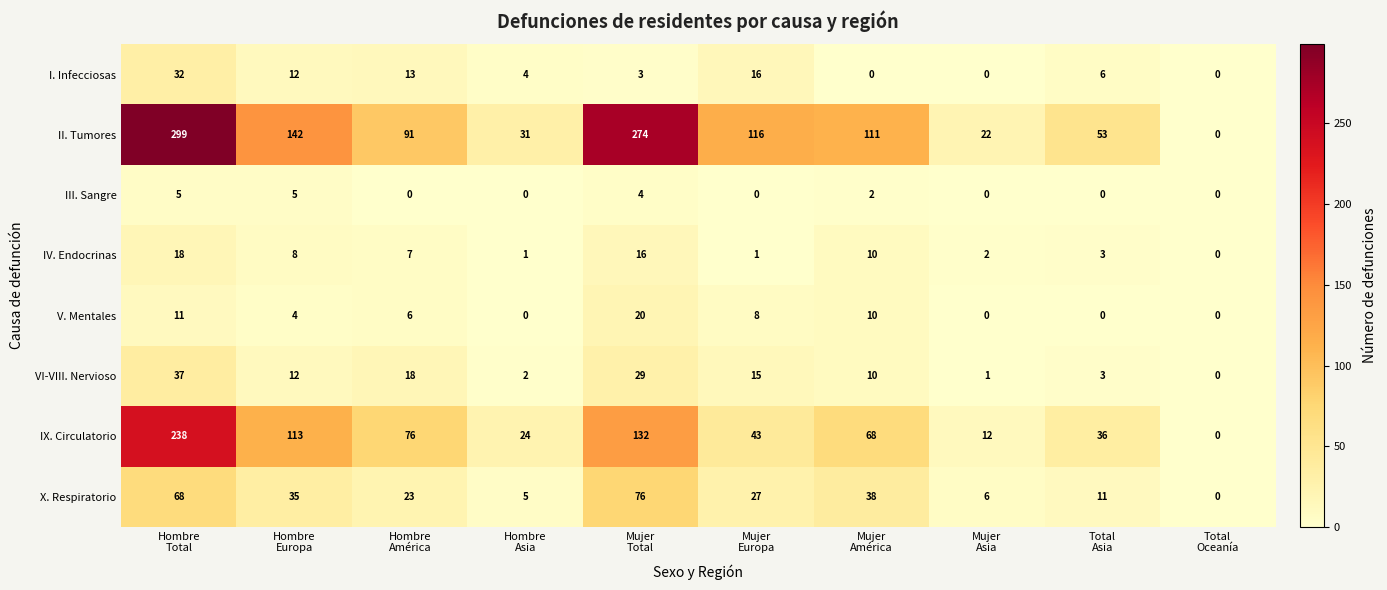

What is the sum of all V. Mentales values?

59